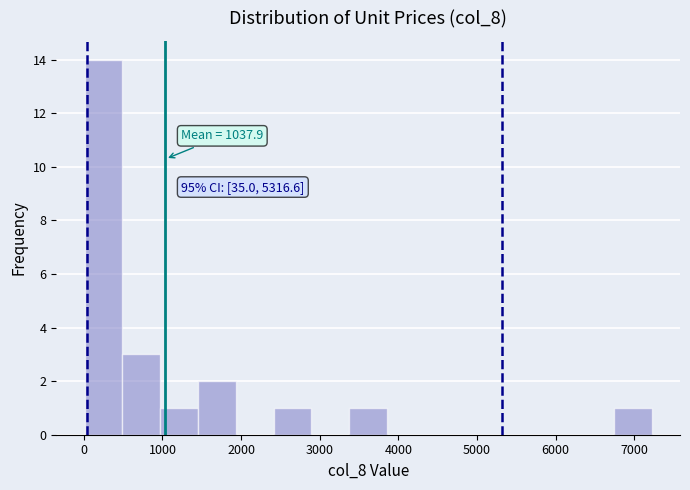

Which range on the x-axis has the tallest bar?

0 to 500